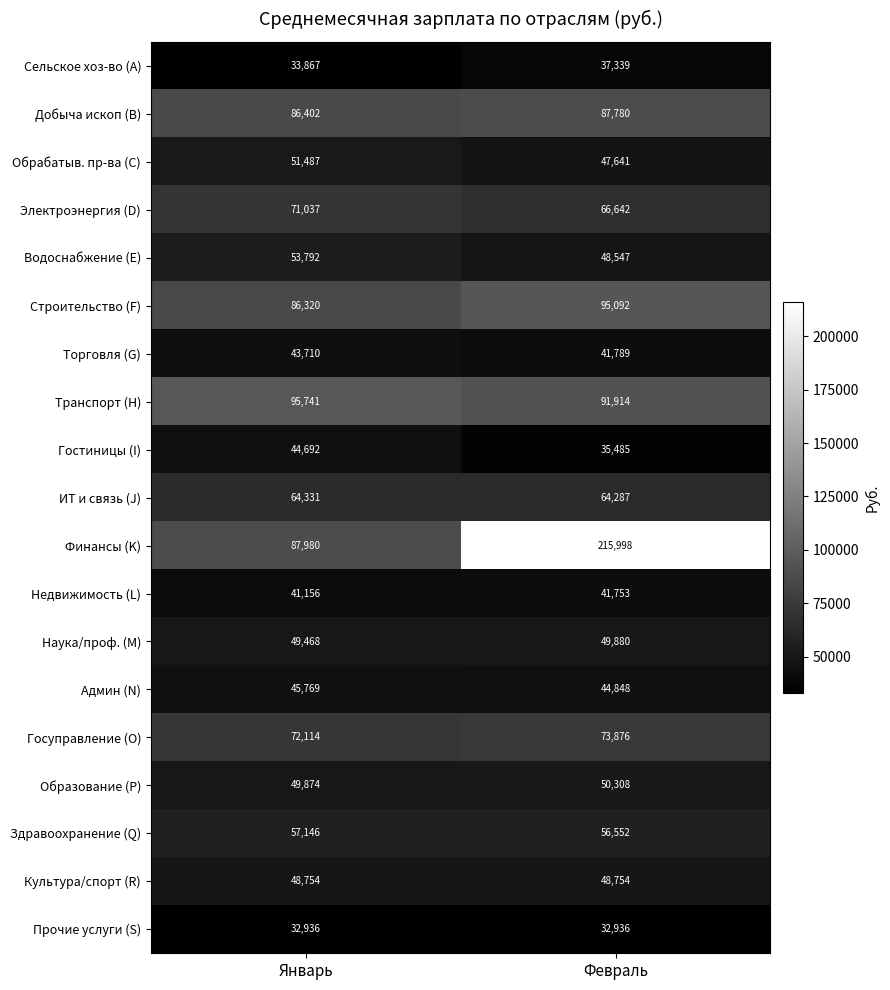

The value of ИТ и связь (J) at Февраль is 64287. True or false?

True